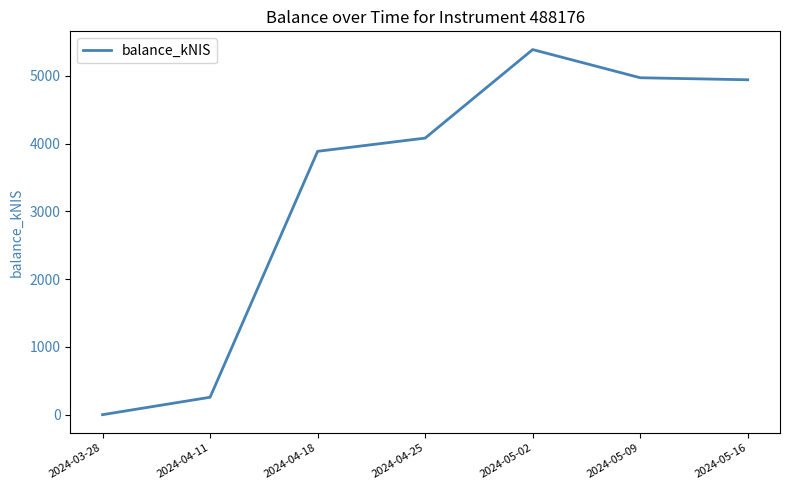

Which label corresponds to the largest value in the chart?

2024-05-02